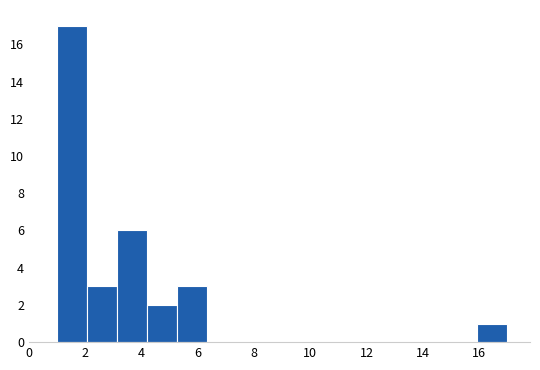

Which range on the x-axis has the tallest bar?

1.0 to 2.0